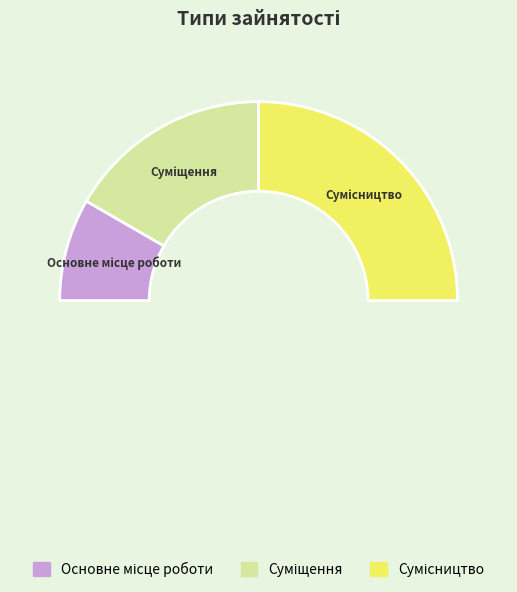

To the nearest percent, what is the combined percentage of Суміщення and Сумісництво?

83%